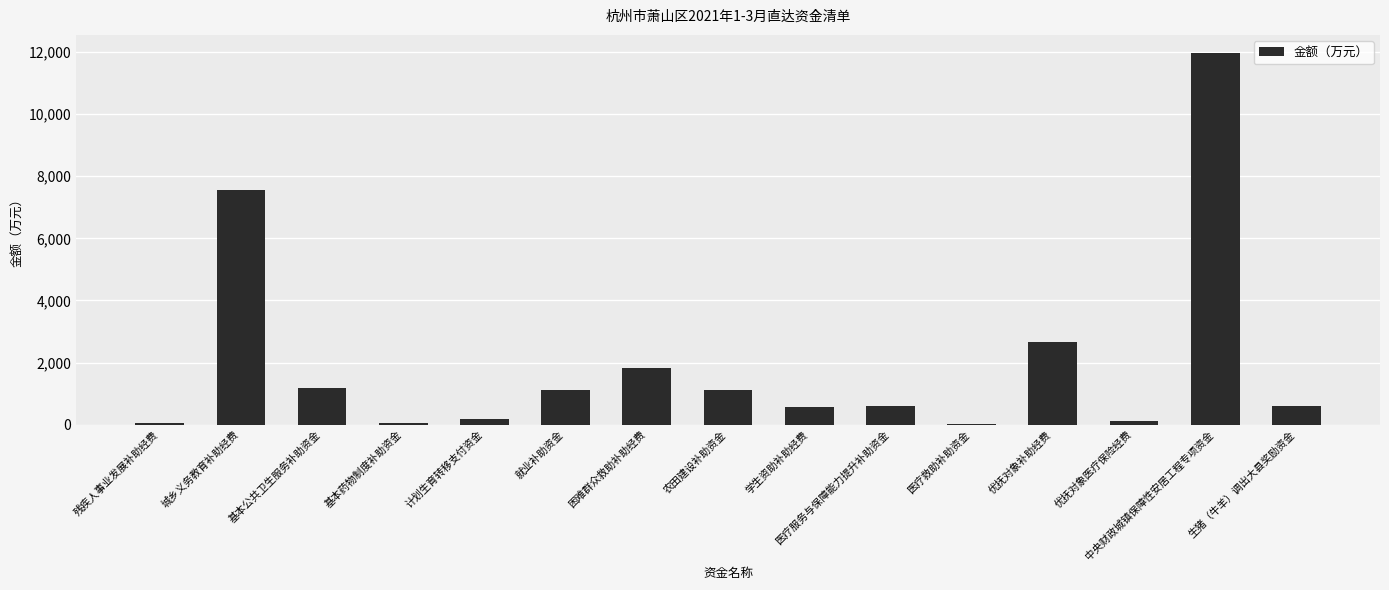

Where is the data nearest to the value 5982?

城乡义务教育补助经费